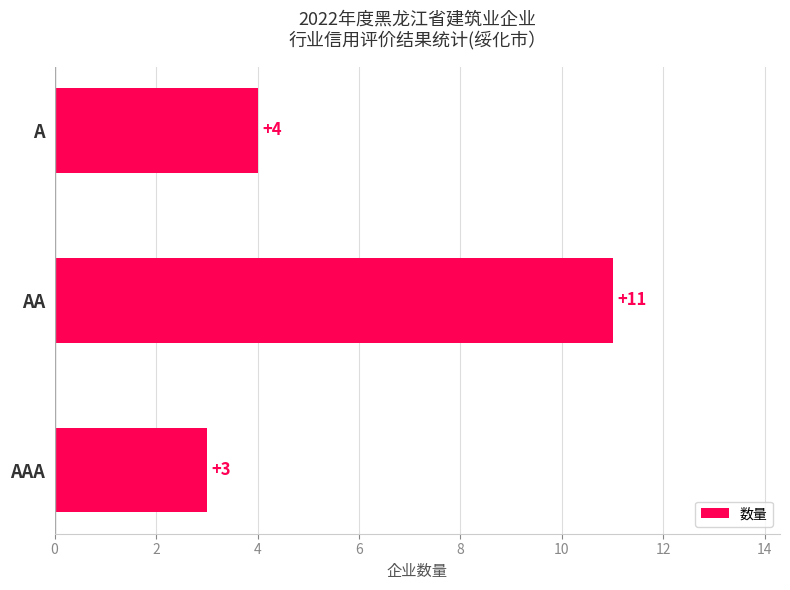

What is the average value?

6